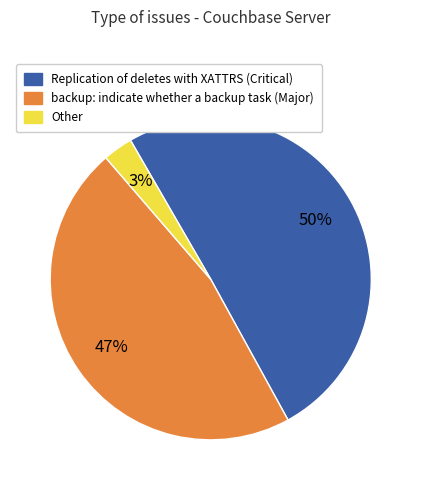

To the nearest percent, what is the difference between the largest and smallest slice percentages?

47%